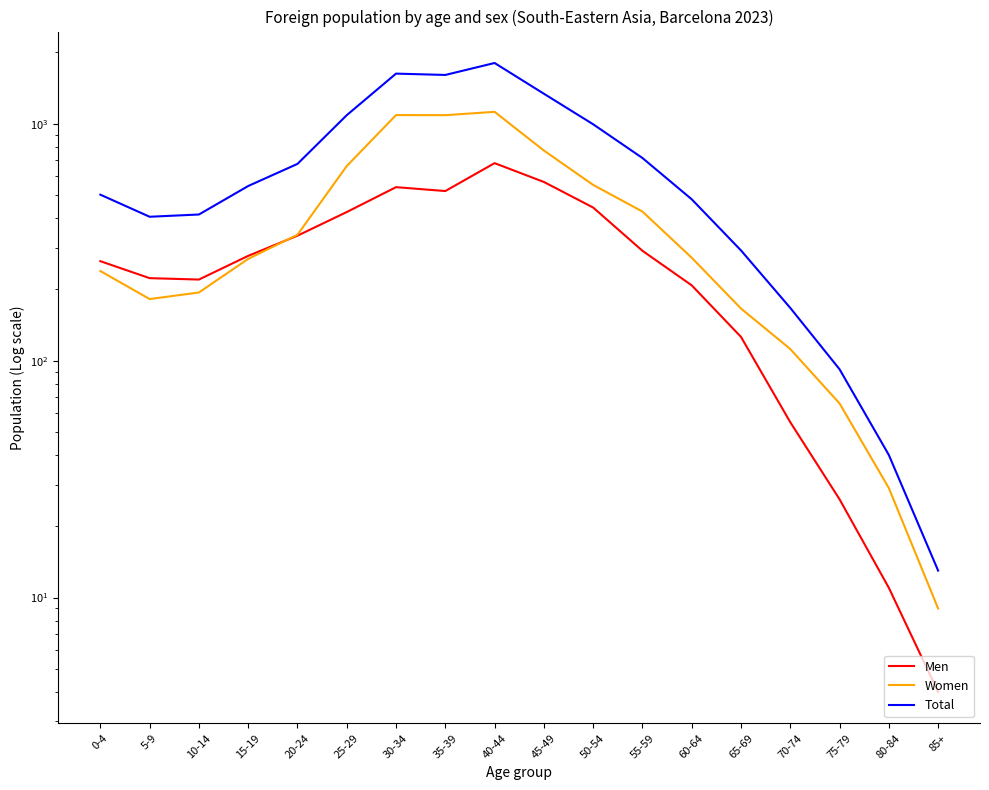

List the labels in order of Total value, smallest first.

85+, 80-84, 75-79, 70-74, 65-69, 5-9, 10-14, 60-64, 0-4, 15-19, 20-24, 55-59, 50-54, 25-29, 45-49, 35-39, 30-34, 40-44